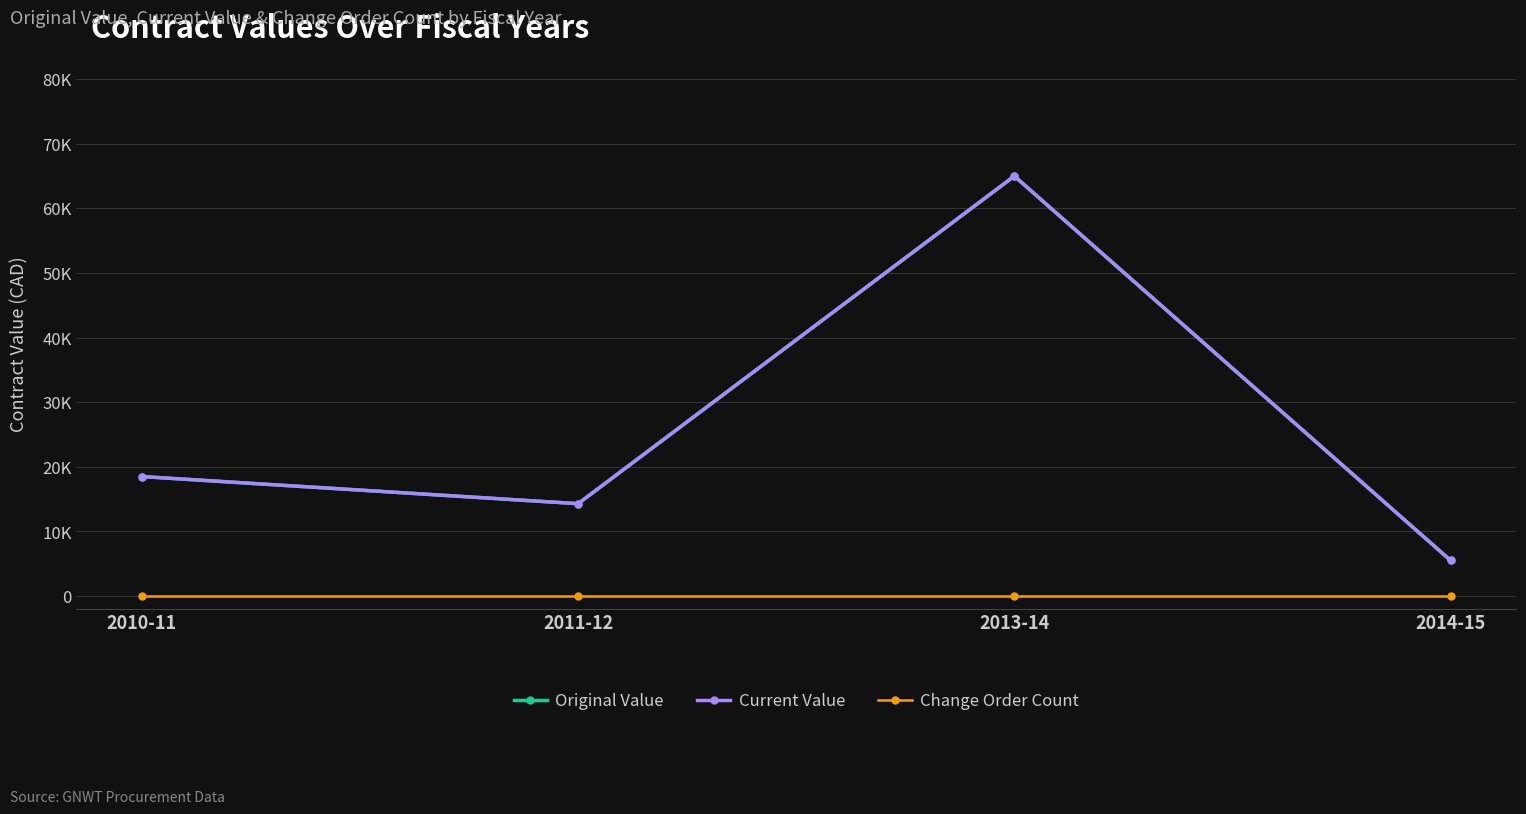

Does the chart have visible grid lines?

Yes